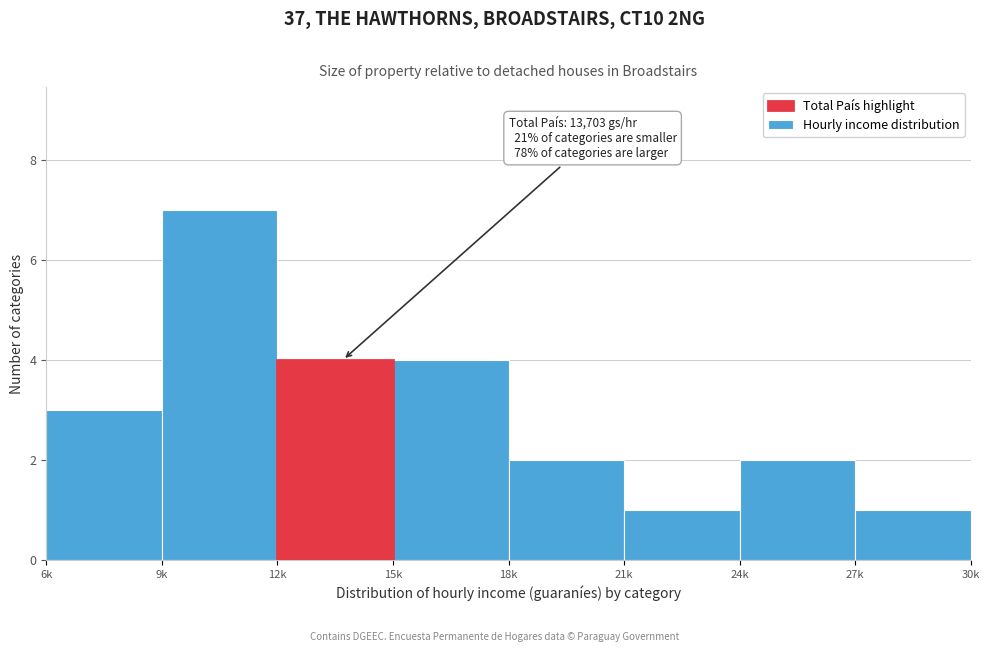

Reading left to right, transcribe all the data shown in this chart.

6k=3	9k=7	12k=4	15k=4	18k=2	21k=1	24k=2	27k=1